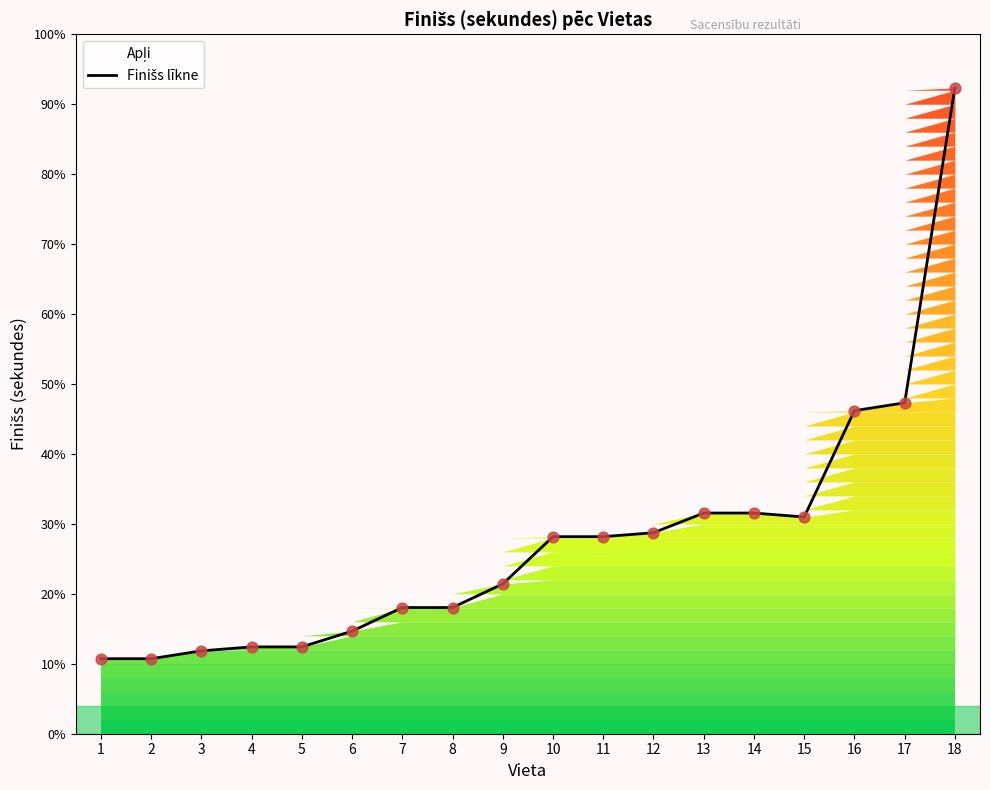

What is the change in value from 3 to 13?

+35